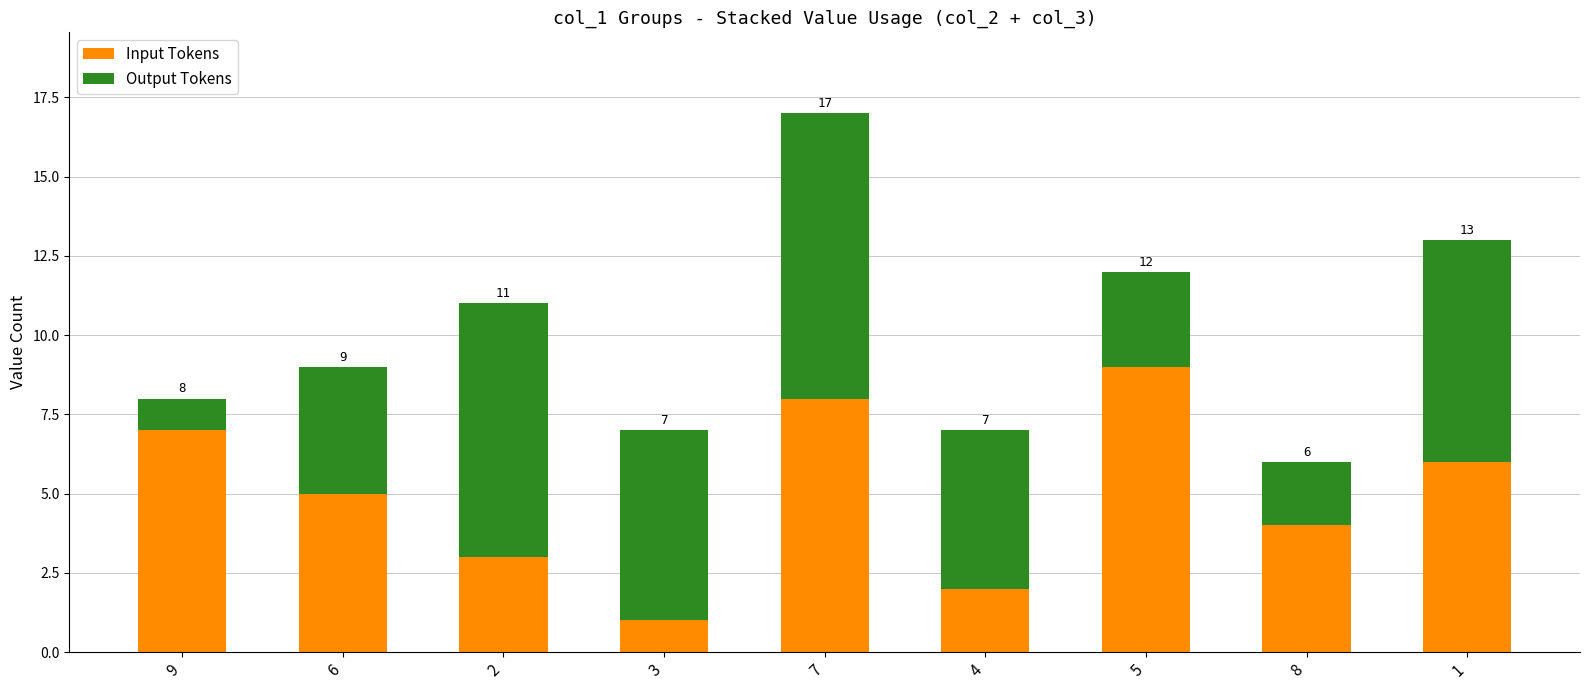

At which label is Input Tokens closest to 5?

6